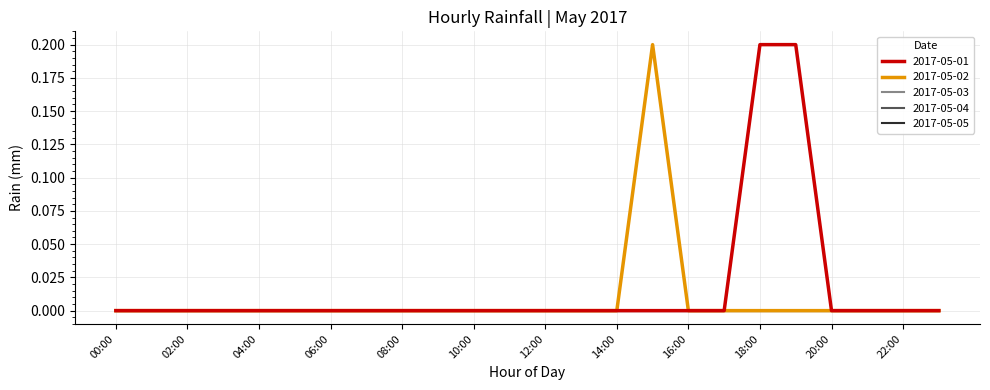

Does the chart display data point markers on the line(s)?

No